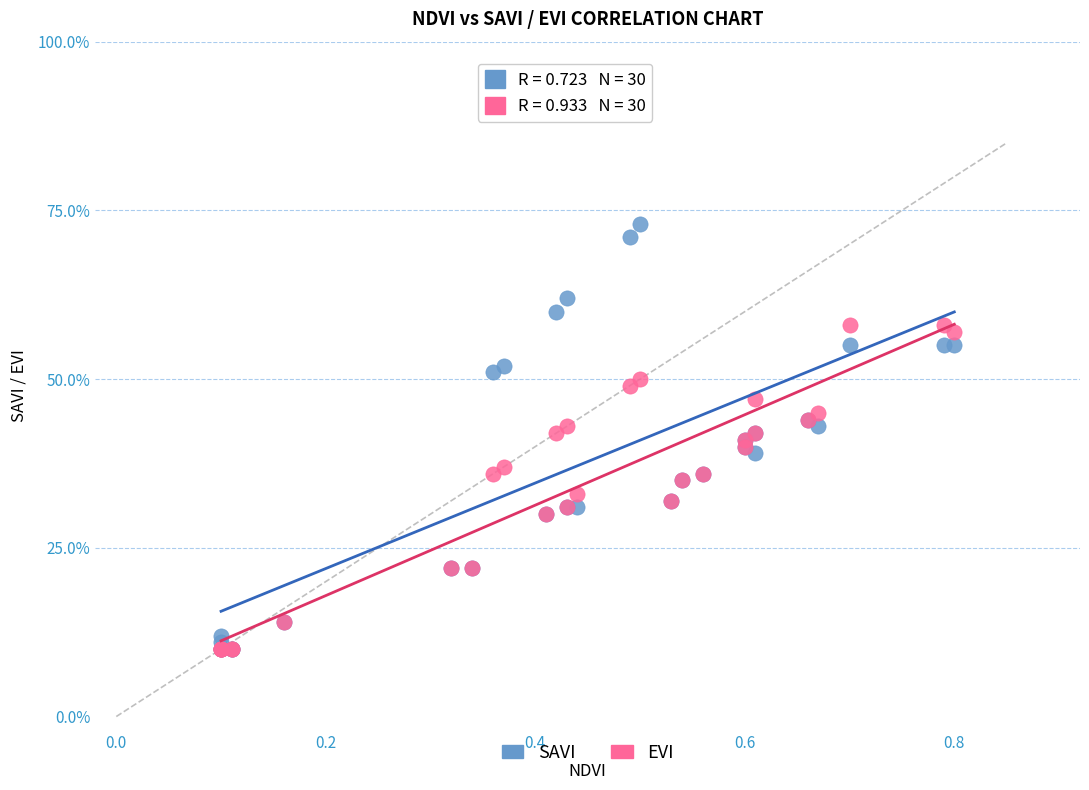

What are all the series names shown in the legend?

SAVI, EVI